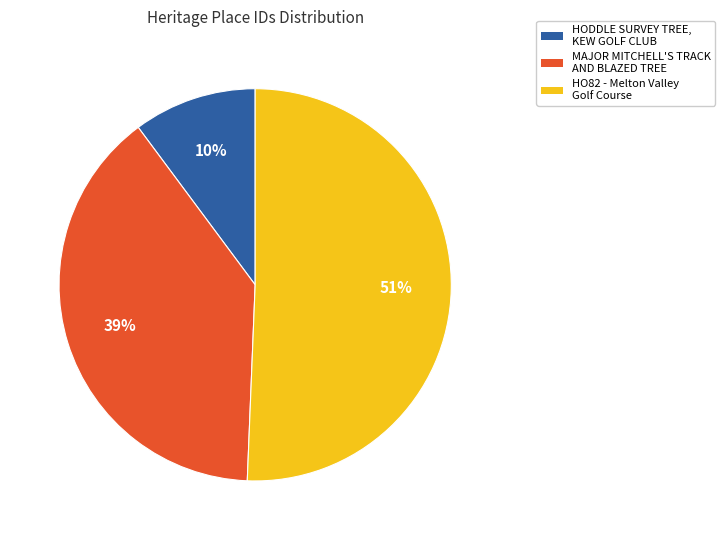

Is the sum of HO82 - Melton Valley Golf Course and MAJOR MITCHELL'S TRACK AND BLAZED TREE greater than half?

Yes